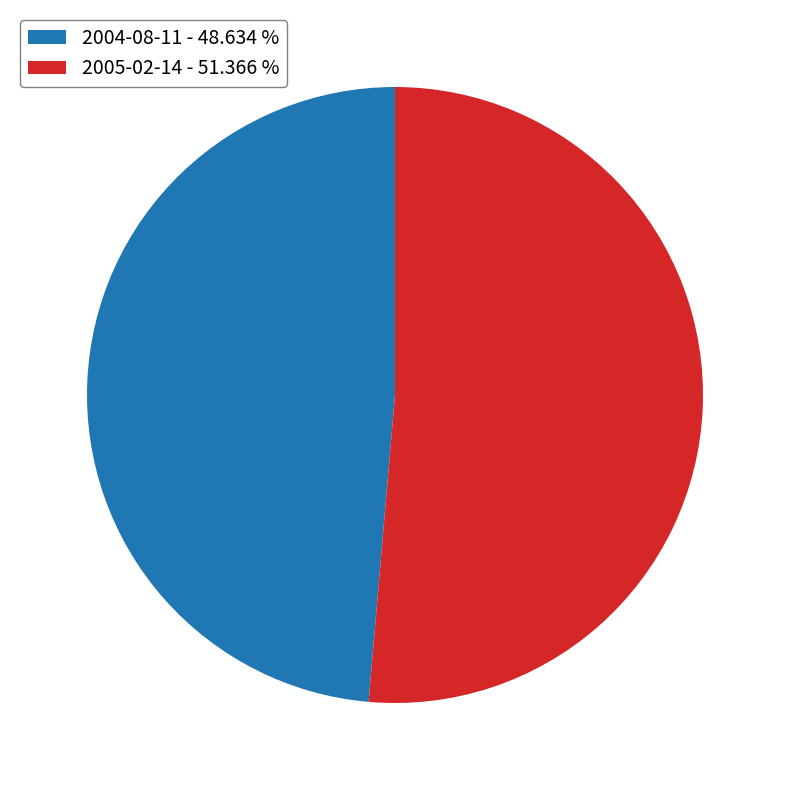

Do 2005-02-14 - 51.366 % and 2004-08-11 - 48.634 % together represent more than half of the pie?

Yes